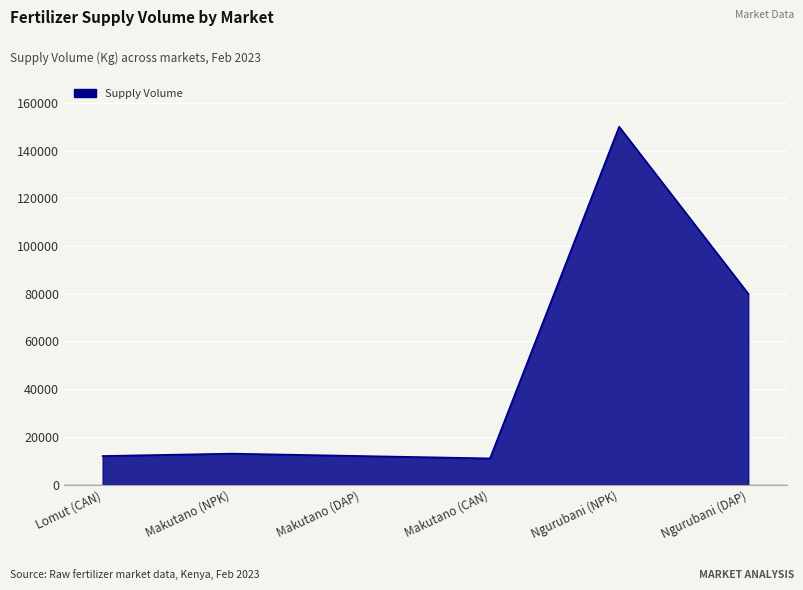

How many lines are shown in the chart?

1